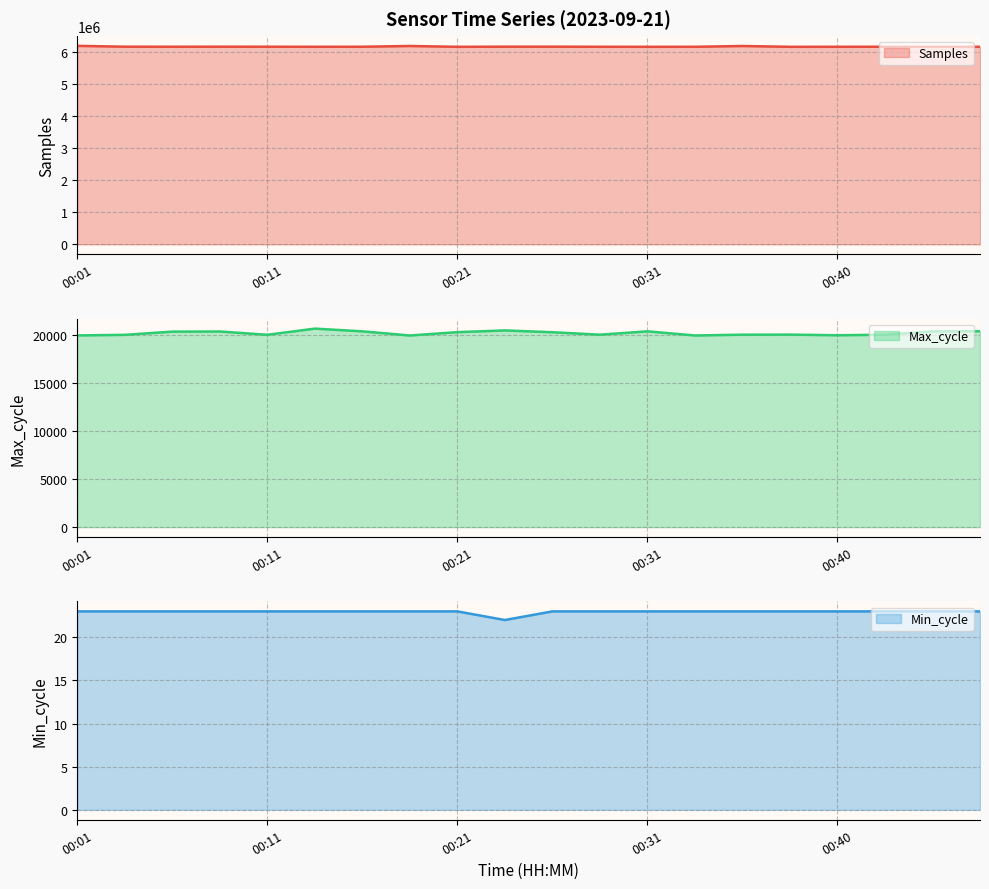

Reading left to right, list all the values displayed in this chart.

Samples: 00:01=6182752	00:04=6157091	00:06=6155689	00:09=6156942	00:11=6156087	00:13=6154483	00:16=6155706	00:18=6178707	00:21=6153069	00:23=6157694	00:26=6157547	00:28=6154896	00:31=6153356	00:33=6154170	00:35=6178536	00:38=6153212	00:40=6154532	00:43=6155551	00:45=6154078	00:48=6153810
Max_cycle: 00:01=19912	00:04=19971	00:06=20305	00:09=20319	00:11=19975	00:13=20617	00:16=20334	00:18=19904	00:21=20250	00:23=20430	00:26=20242	00:28=19987	00:31=20335	00:33=19905	00:35=19987	00:38=19996	00:40=19928	00:43=19986	00:45=20330	00:48=20346
Min_cycle: 00:01=23	00:04=23	00:06=23	00:09=23	00:11=23	00:13=23	00:16=23	00:18=23	00:21=23	00:23=22	00:26=23	00:28=23	00:31=23	00:33=23	00:35=23	00:38=23	00:40=23	00:43=23	00:45=23	00:48=23